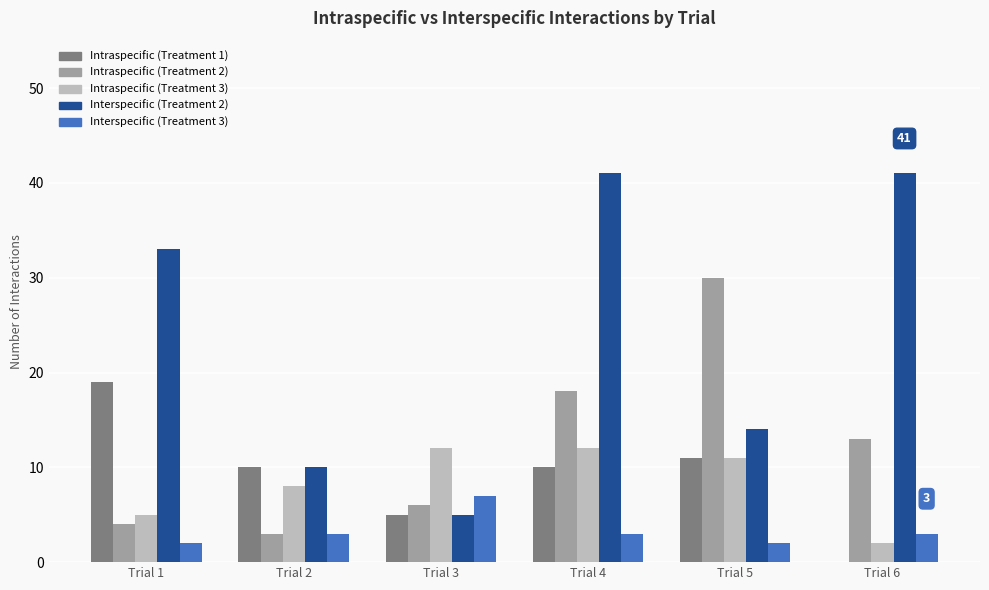

Is it true that Intraspecific (Treatment 1) equals 10 at Trial 4?

True